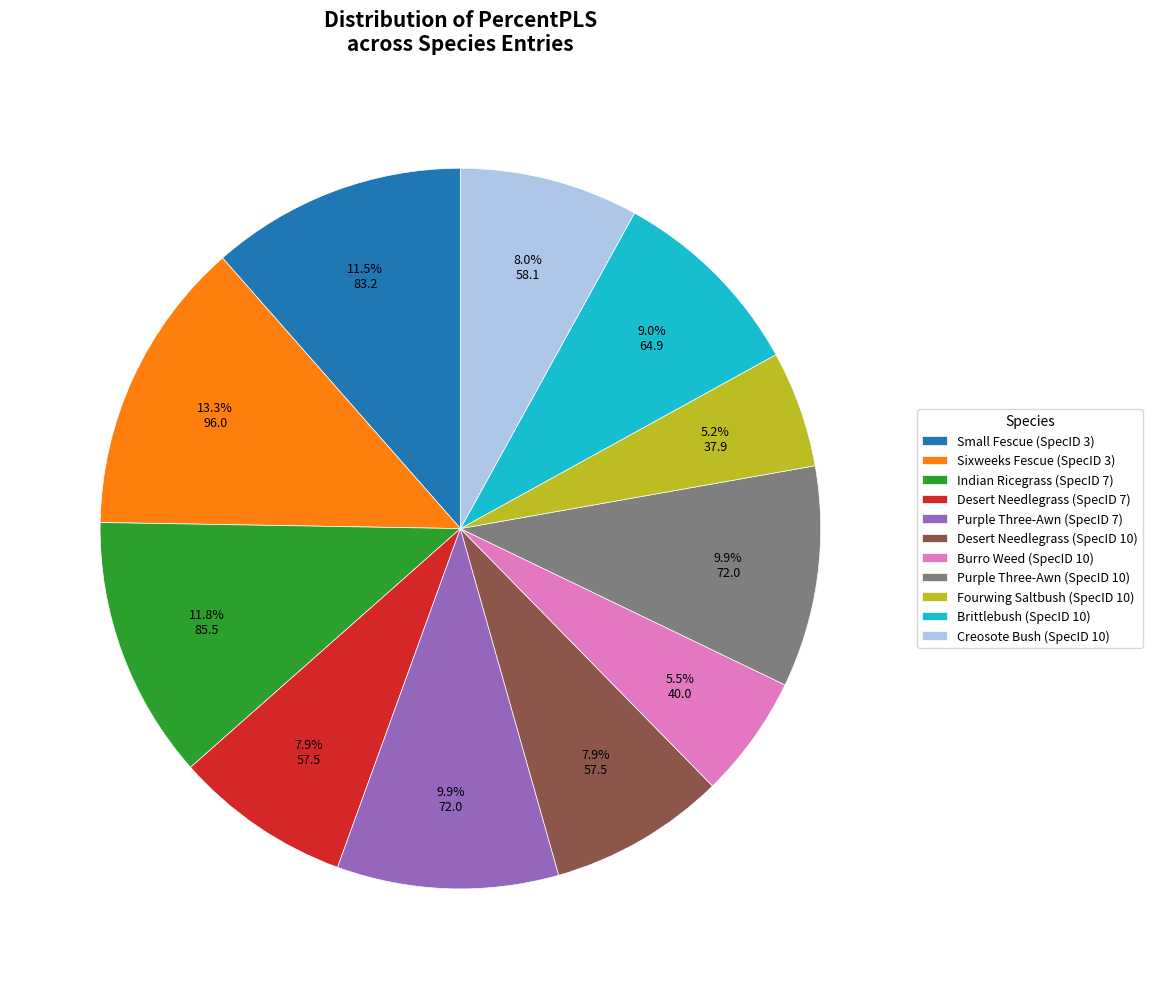

Is it true that Desert Needlegrass (SpecID 7) is 20% of the pie?

False